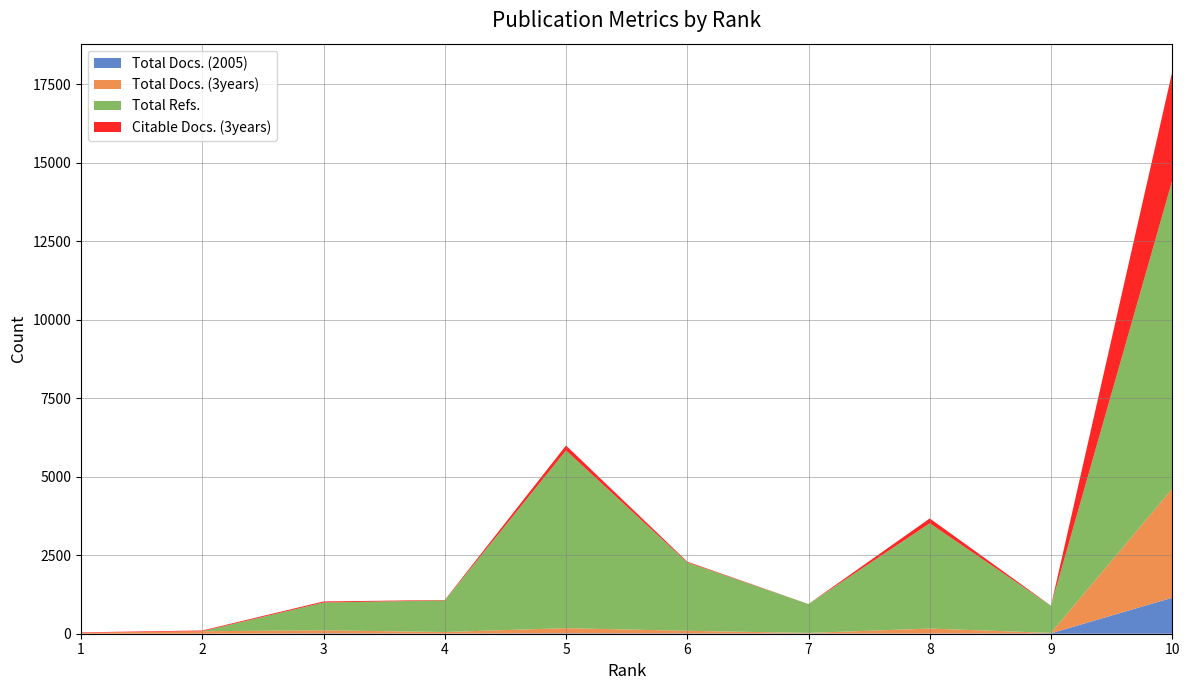

Reading left to right, transcribe all the data shown in this chart.

Total Docs. (2005): 0	0	13	8	15	12	10	9	13	1146
Total Docs. (3years): 29	80	95	47	162	81	16	155	14	3474
Total Refs.: 0	0	886	1007	5661	2180	920	3354	865	9818
Citable Docs. (3years): 15	23	34	13	159	23	0	155	0	3466